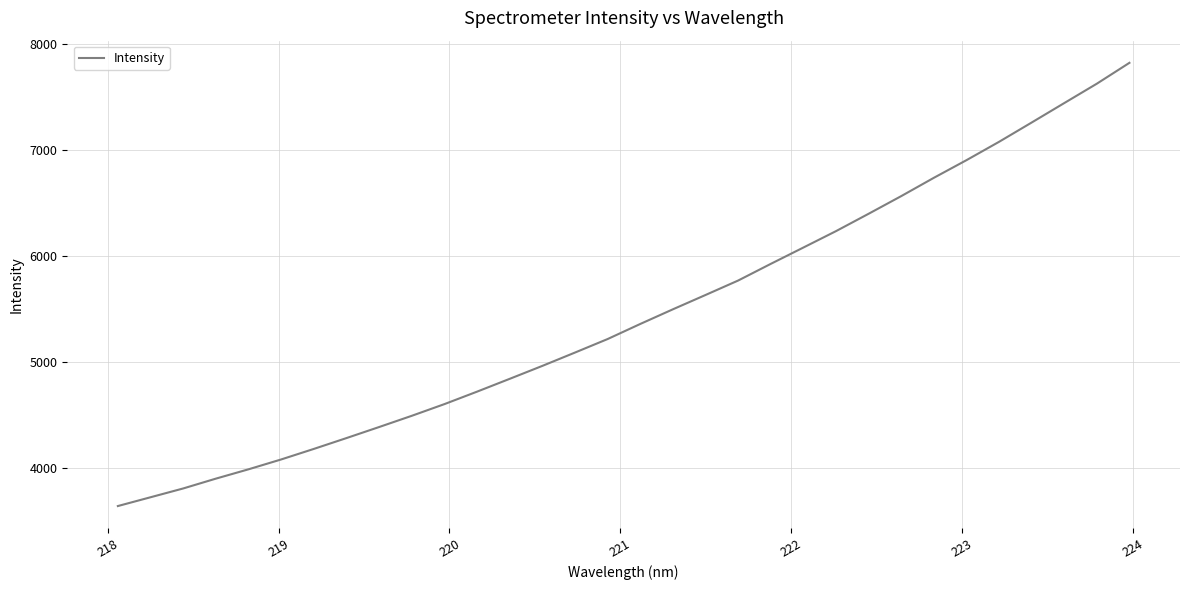

Does the chart display data point markers on the line(s)?

No